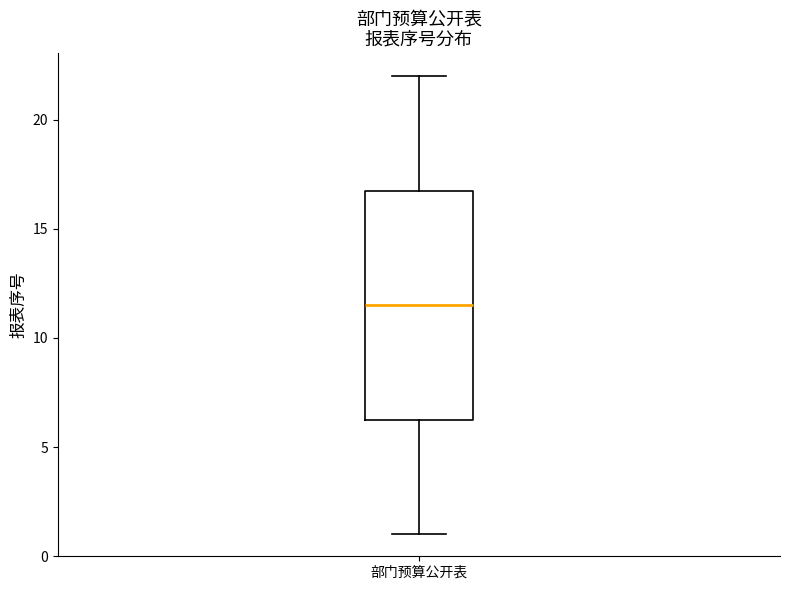

Read this box plot against the y-axis: the position of the median line, the range covered by the box, and the ends of both whiskers. The values are not printed on the chart, so give them approximately, as read against the axis.

median 11.5, box 6.5 to 17.0, whiskers 1.0 to 22.0